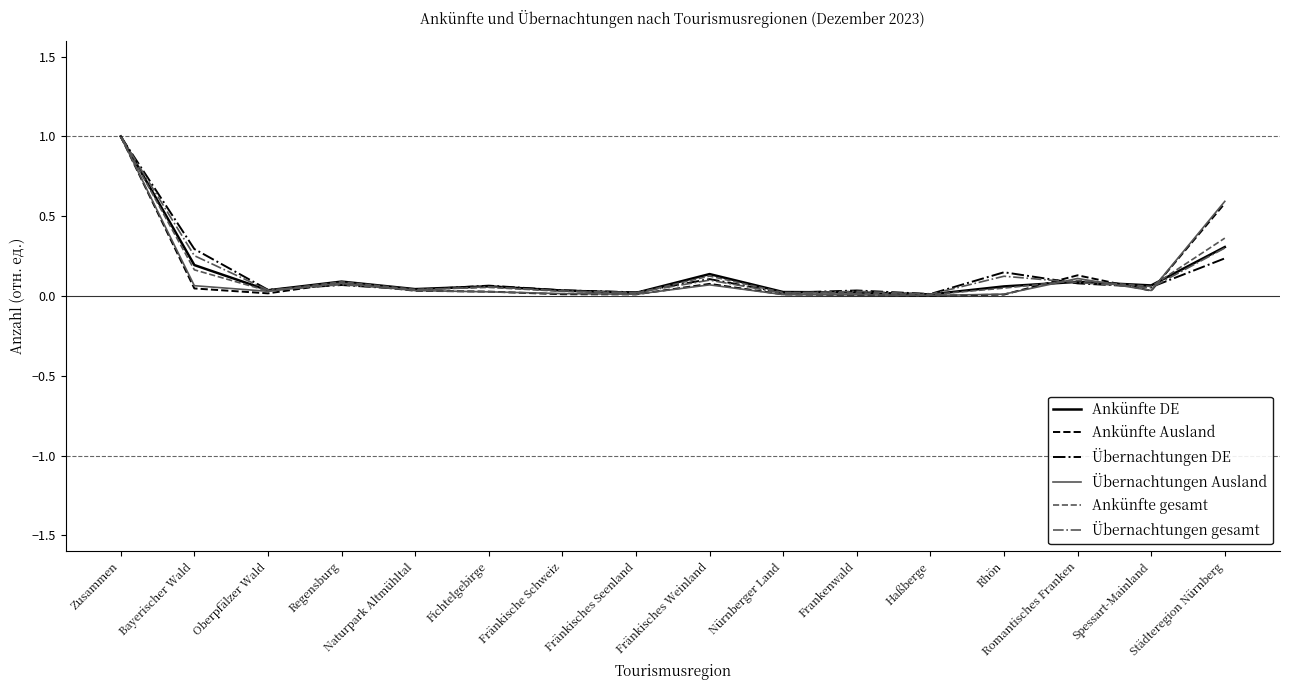

True or false: Ankünfte Ausland has a value of 1.0 at Zusammen.

True